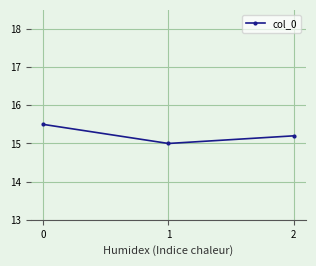

Rank the categories by value from lowest to highest.

1, 2, 0